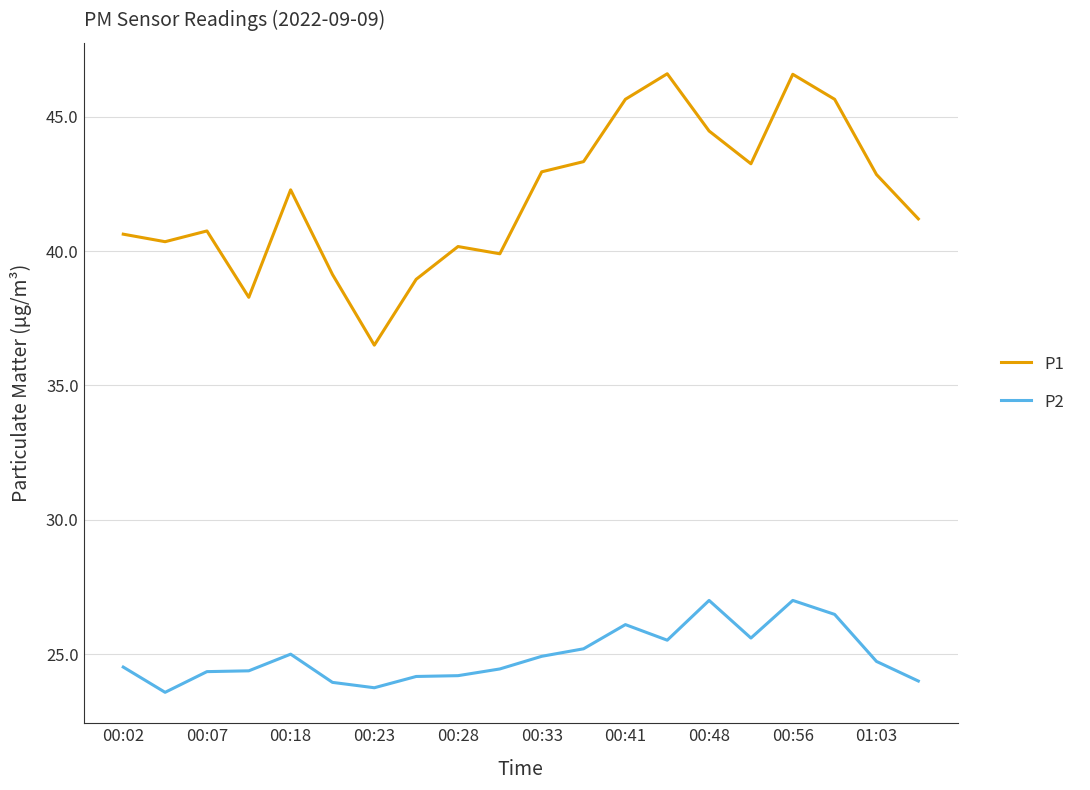

Which series has the largest total across all categories?

P1